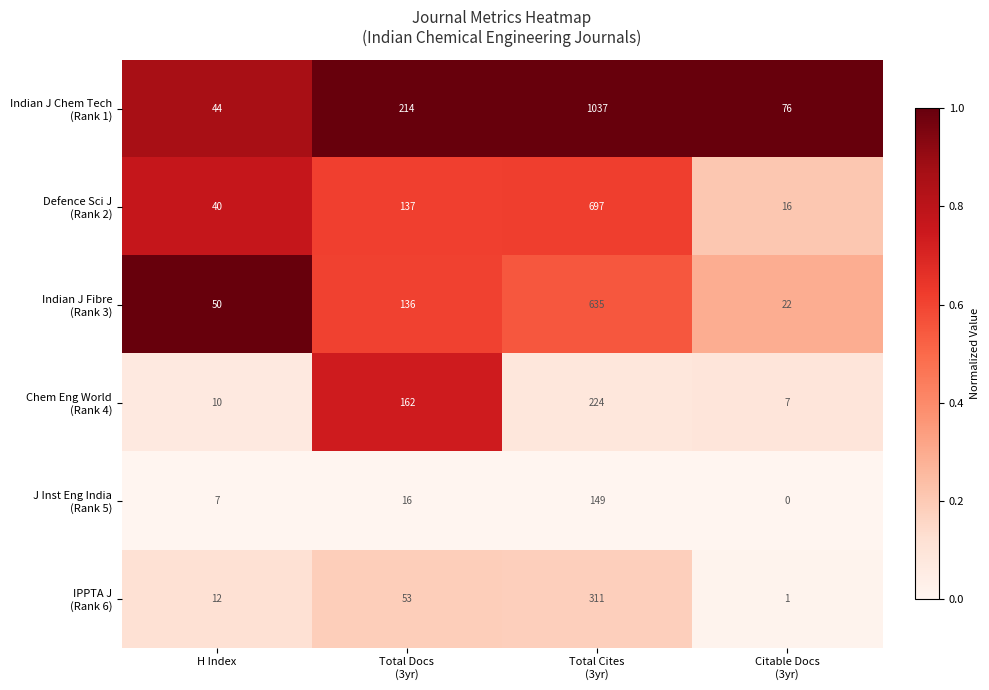

What is the difference between the highest and lowest values at H Index?

43